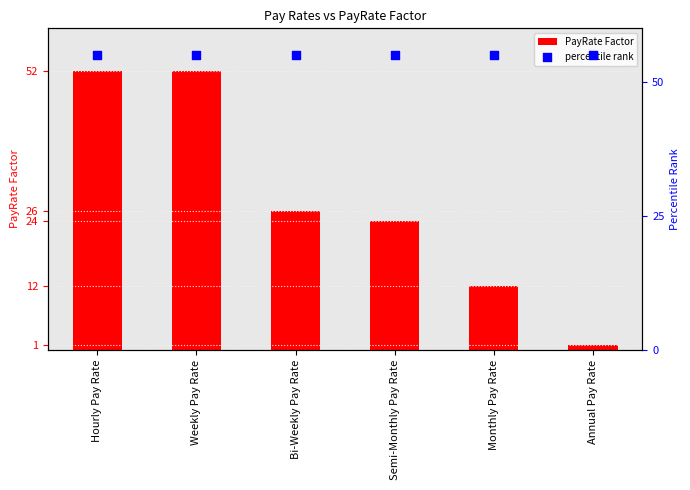

What is the total value across all series at Bi-Weekly Pay Rate?

81